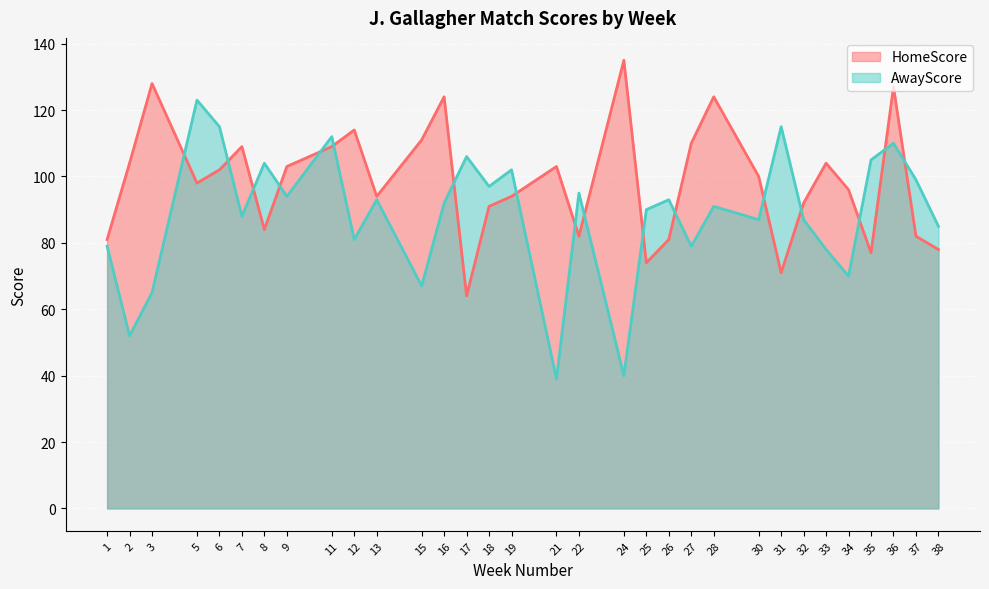

What is the maximum value for HomeScore?

135